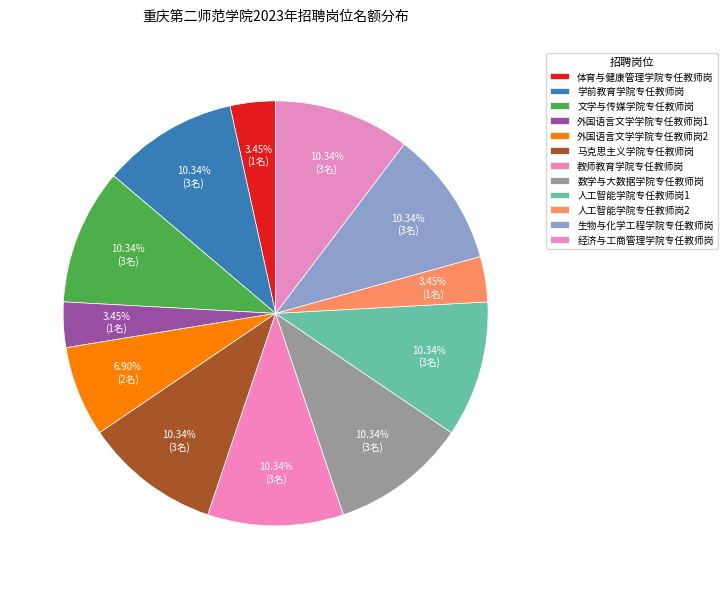

Count the number of slices in the pie.

12